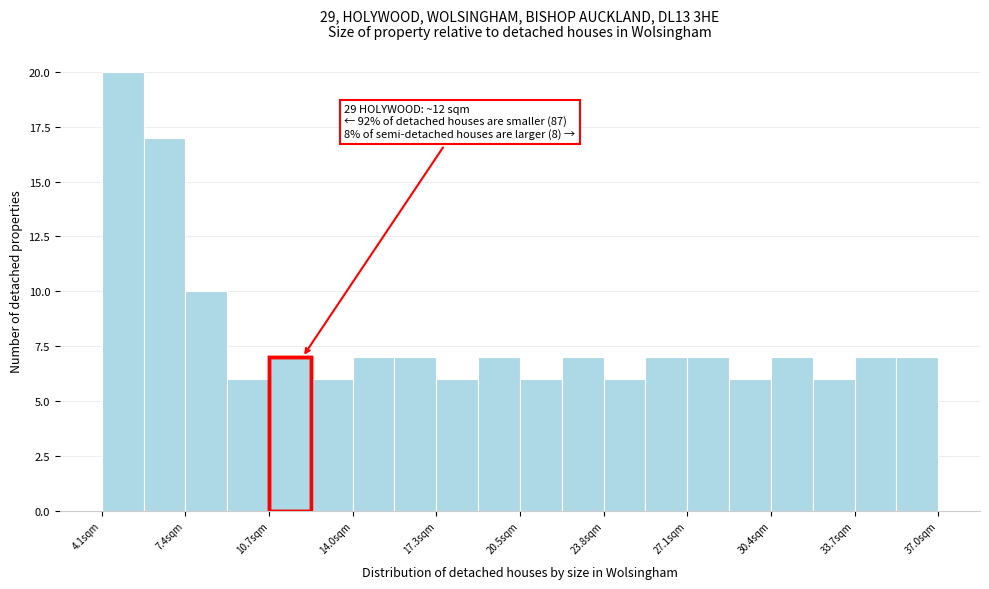

Around what value on the x-axis is the tallest bar? Give the approximate position of its centre, as read against the axis.

5.0